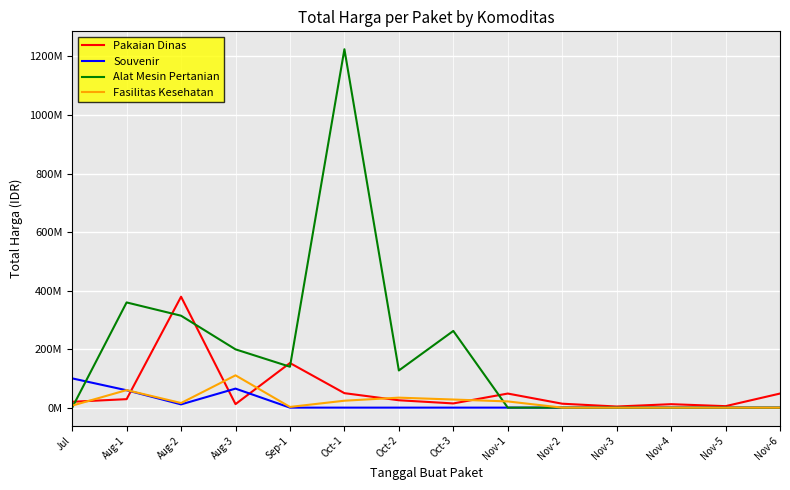

Where is Fasilitas Kesehatan nearest to the value 55194995?

Aug-1